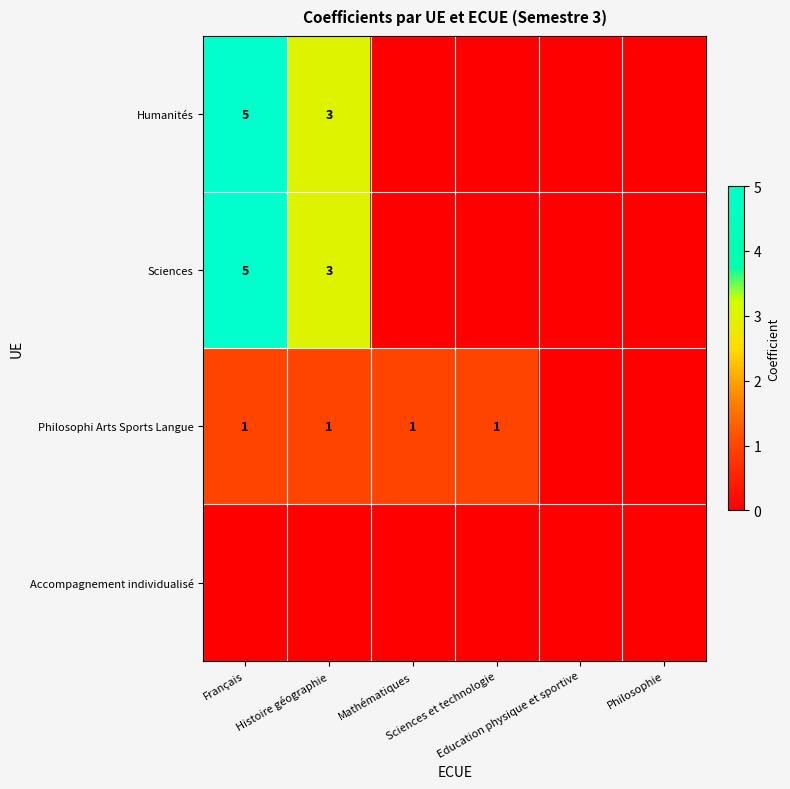

What is the difference between the Philosophi Arts Sports Langue values at Education physique et sportive and Histoire géographie?

1